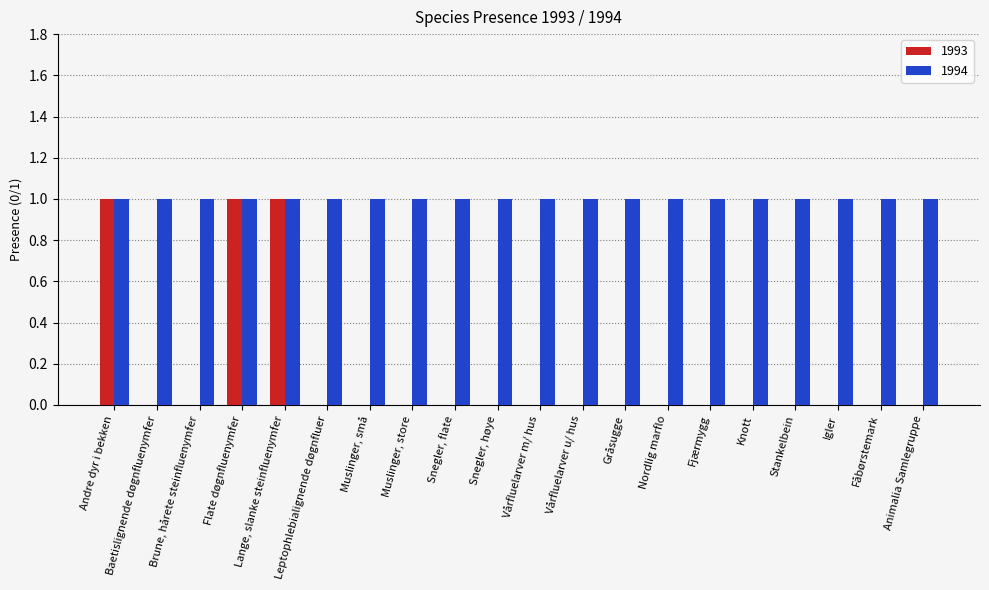

What is the greatest value displayed?

1